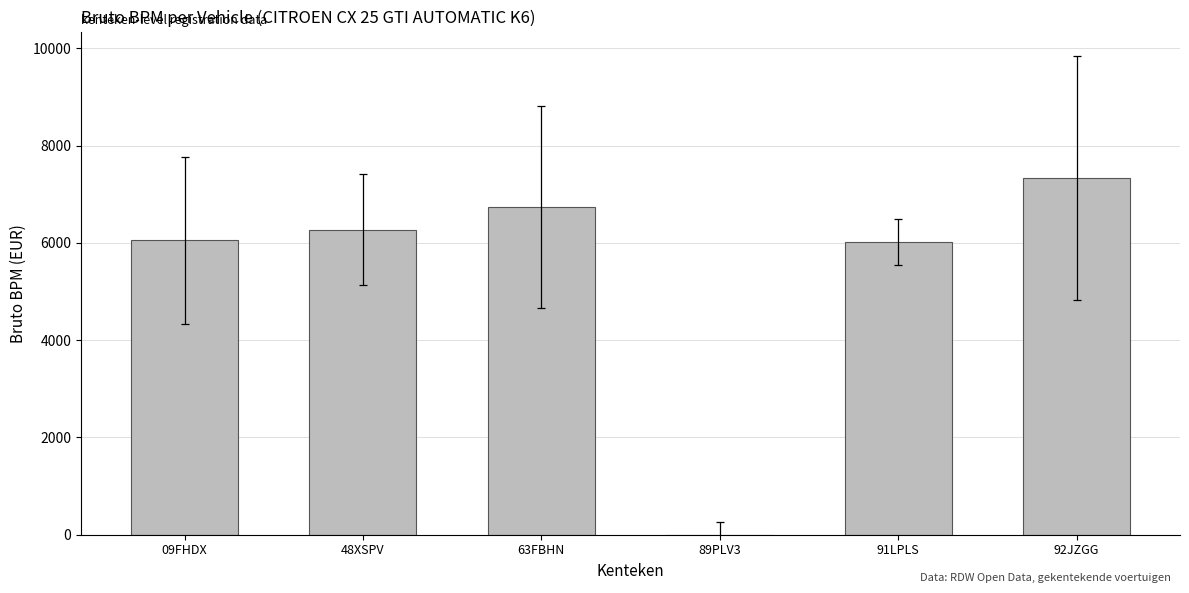

True or false: the data shows 6739 at 63FBHN.

True